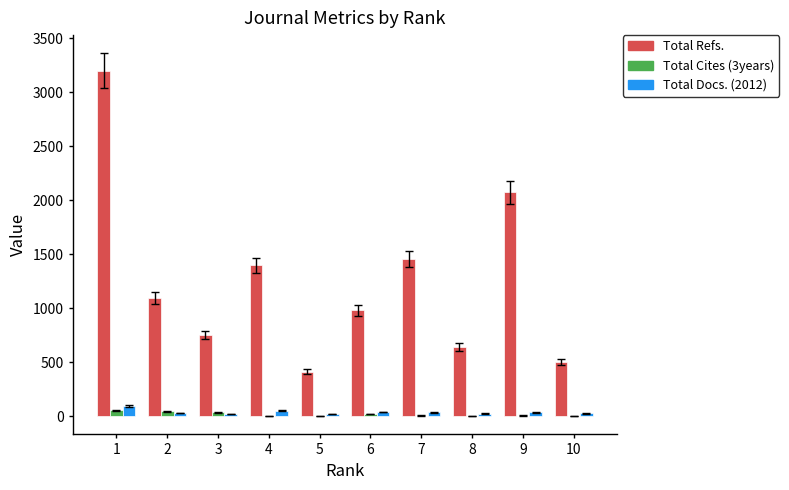

At which category does the chart reach its peak across all series?

1